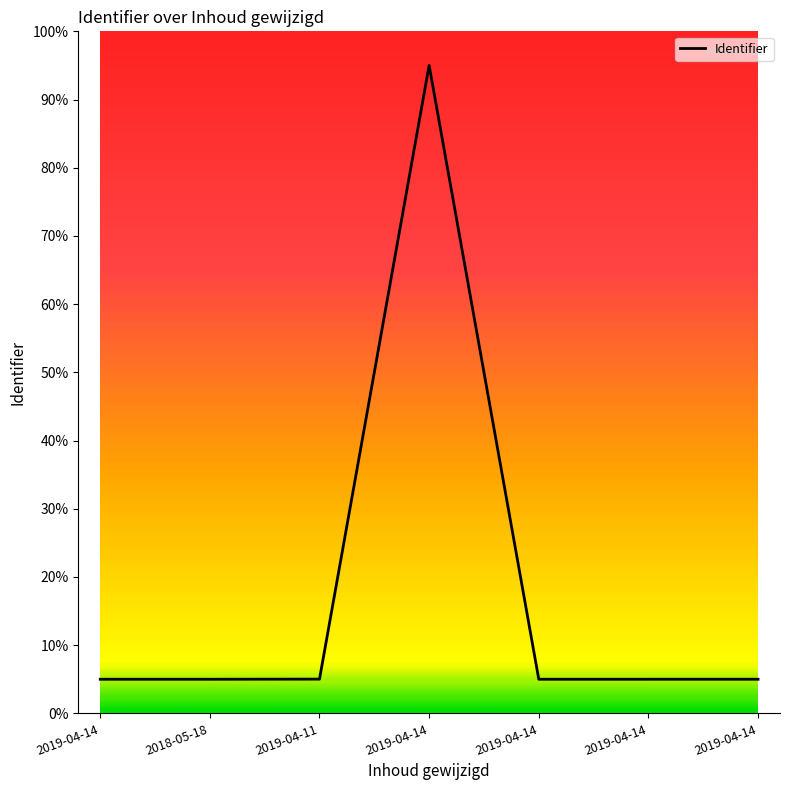

Which category has the highest value across all series?

2019-04-14